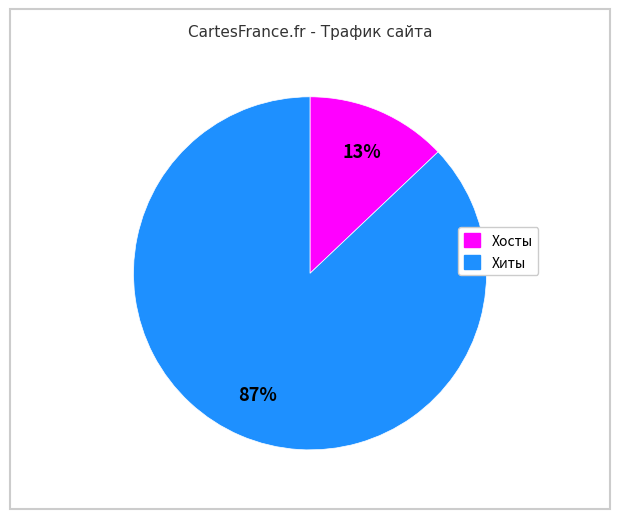

To the nearest percent, what is the difference between the largest and smallest slice percentages?

74%